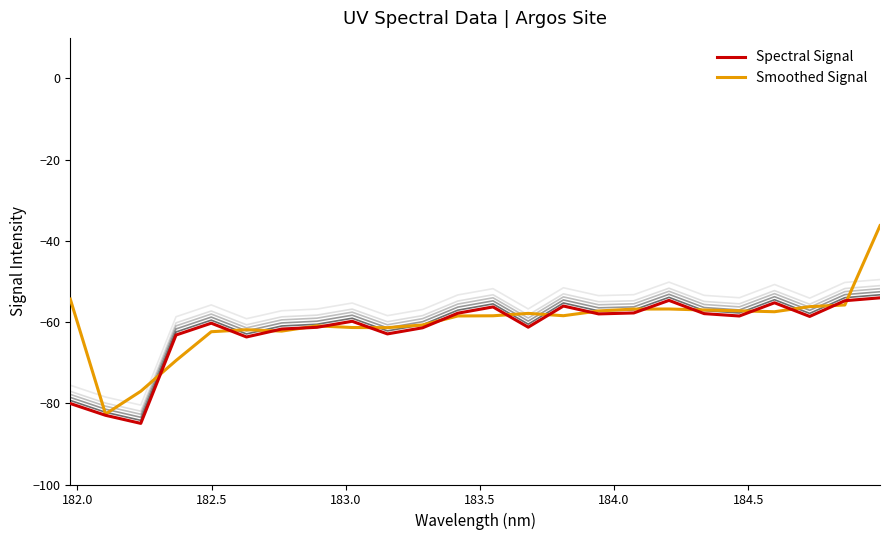

What is the minimum value for Smoothed Signal?

-82.6